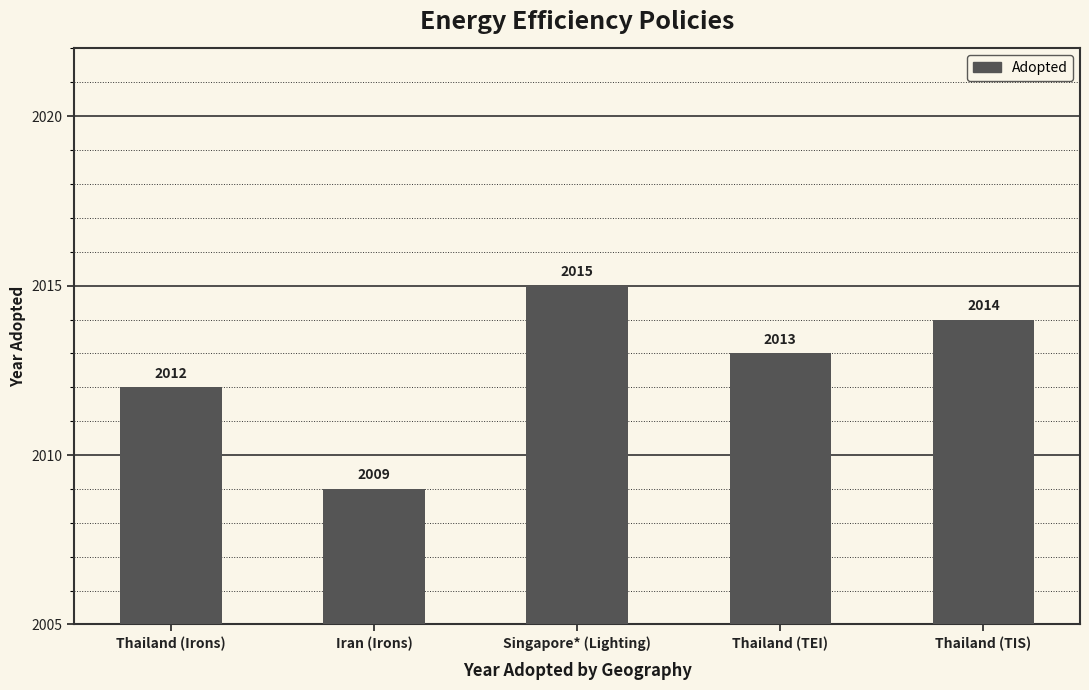

At which label is the value closest to 2012?

Thailand (Irons)